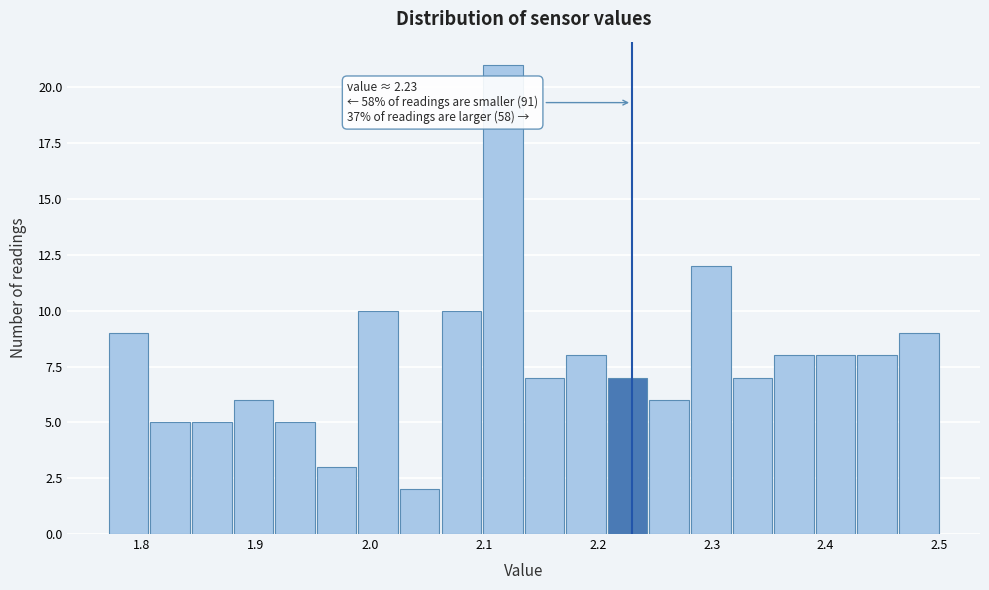

Read against the x-axis, roughly where is the centre of the tallest bar?

2.12